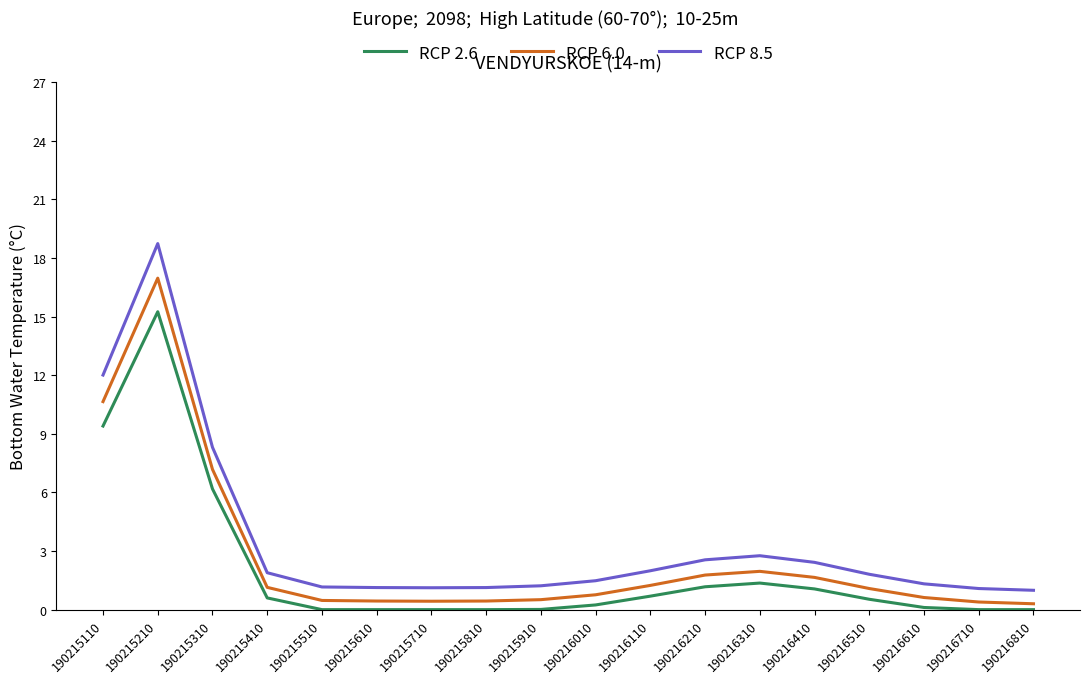

What is the minimum value for RCP 8.5?

1.0